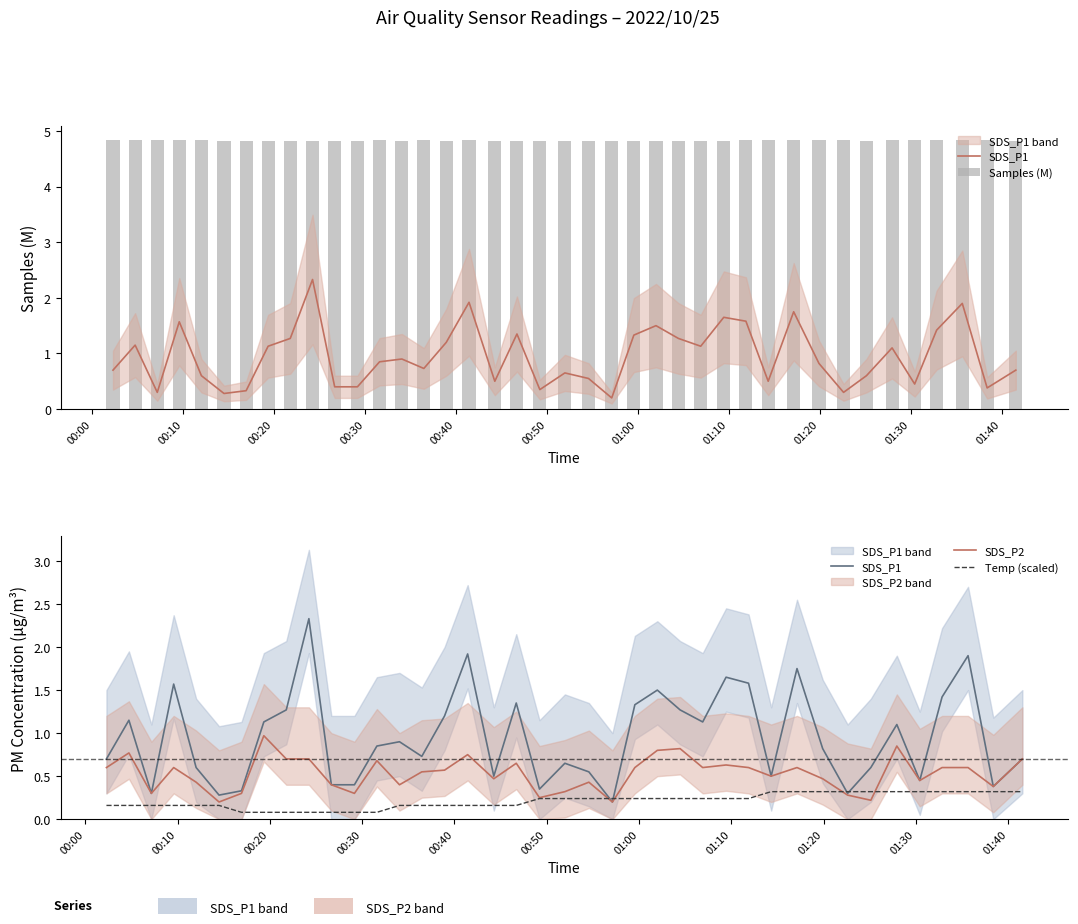

What is the highest value of the Temp (scaled) series?

0.3